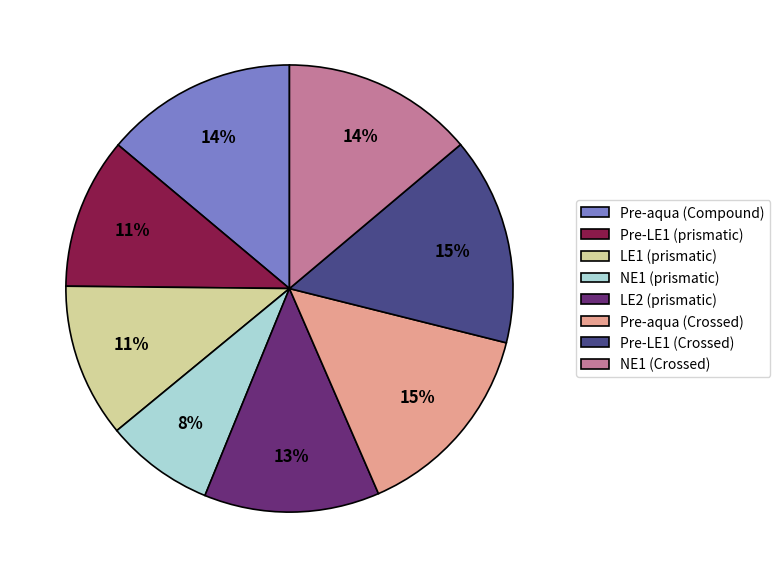

Between LE1 (prismatic) and LE2 (prismatic), which is larger?

LE2 (prismatic)